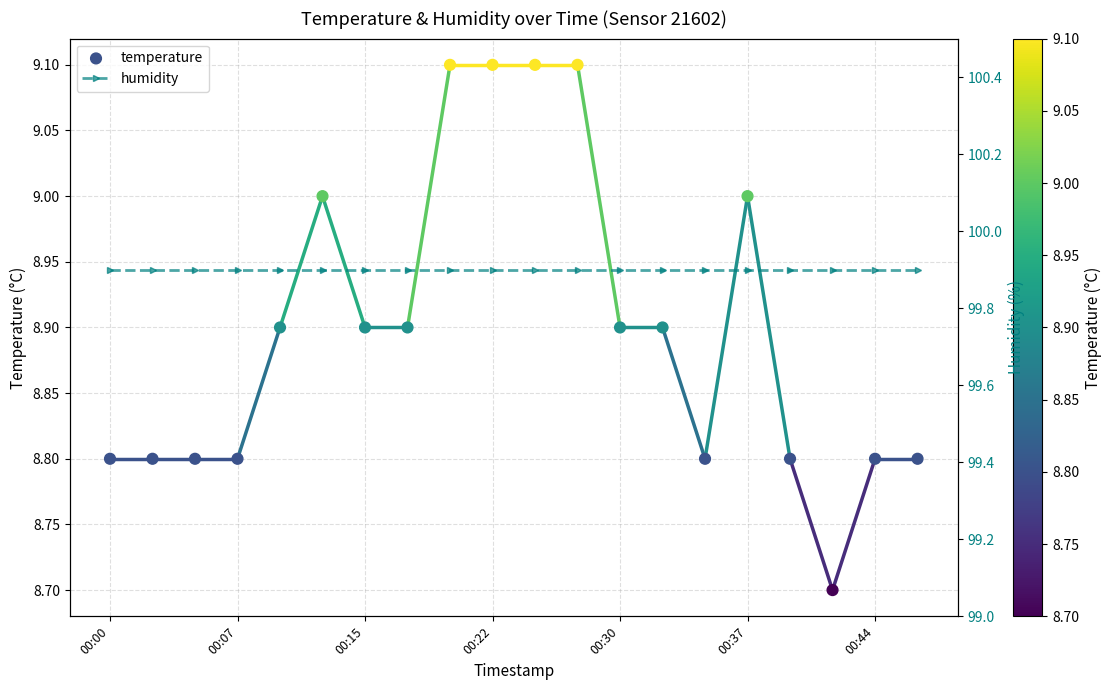

What is the total value across all series at 8?

109.0